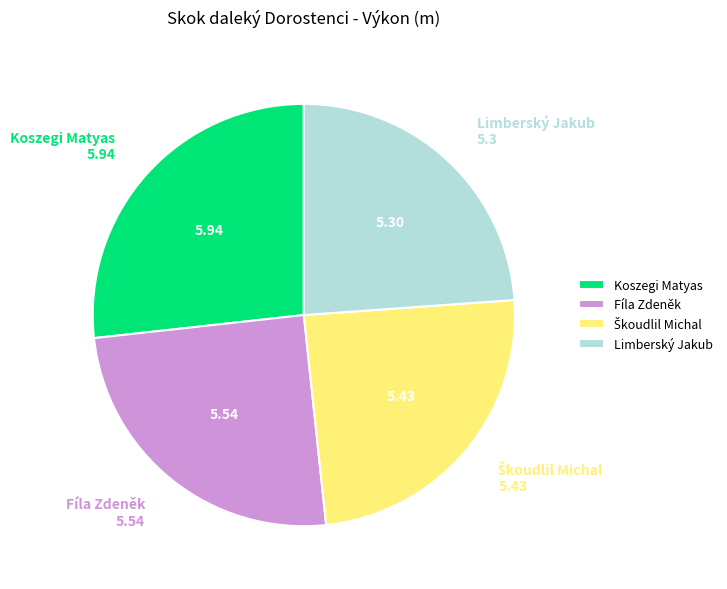

Is there any slice that represents more than half of the pie?

No